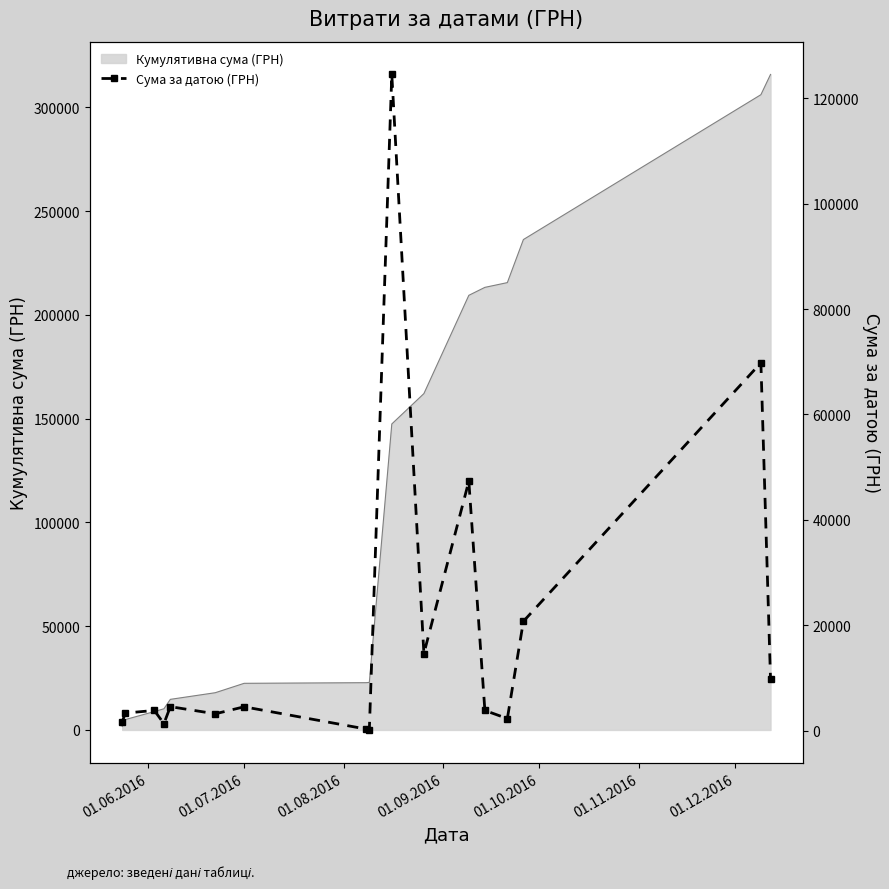

How many data points are above 3836?

8